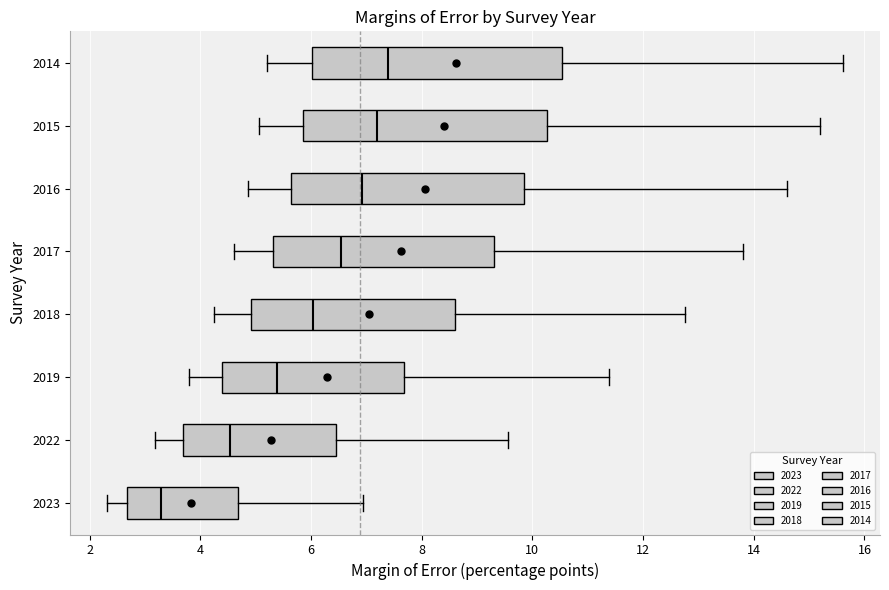

Reading bottom to top, read every box against the x-axis: the position of its median line, the range the box covers, and the ends of its whiskers. The values are not printed on the chart, so give them approximately, as read against the axis.

2023: median 3.2, box 2.6 to 4.6, whiskers 2.4 to 7.0
2022: median 4.6, box 3.6 to 6.4, whiskers 3.2 to 9.6
2019: median 5.4, box 4.4 to 7.6, whiskers 3.8 to 11.4
2018: median 6.0, box 5.0 to 8.6, whiskers 4.2 to 12.8
2017: median 6.6, box 5.4 to 9.4, whiskers 4.6 to 13.8
2016: median 7.0, box 5.6 to 9.8, whiskers 4.8 to 14.6
2015: median 7.2, box 5.8 to 10.2, whiskers 5.0 to 15.2
2014: median 7.4, box 6.0 to 10.6, whiskers 5.2 to 15.6